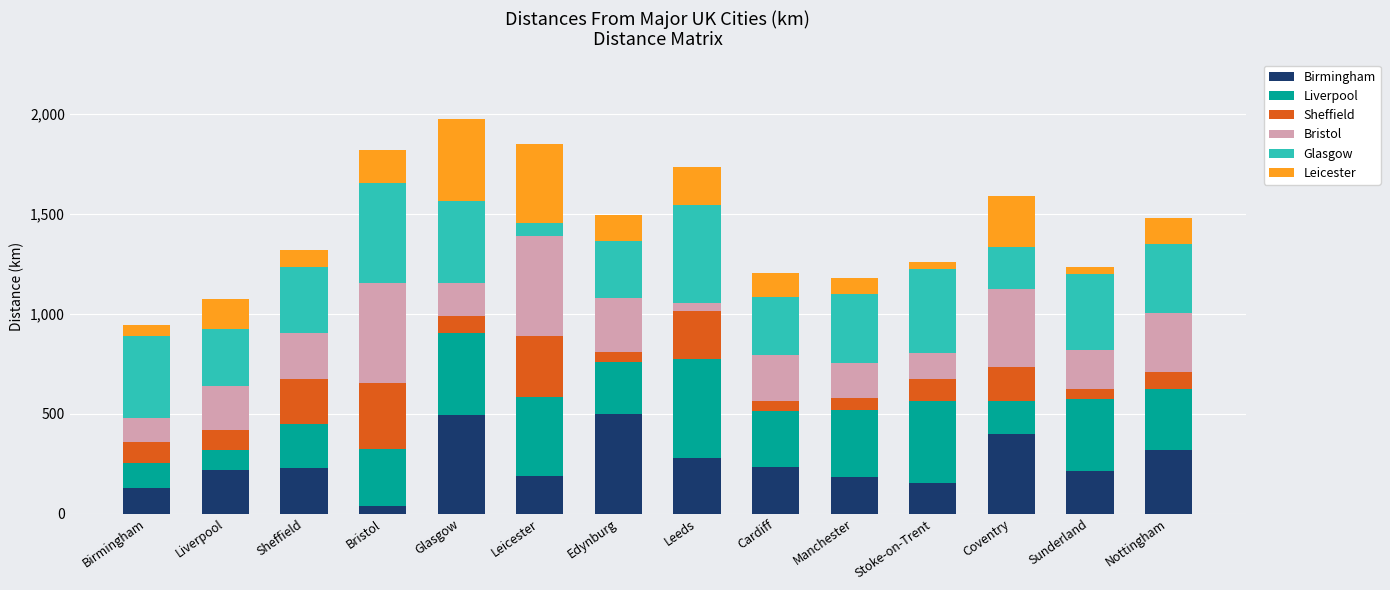

What is the highest value of the Birmingham series?

497